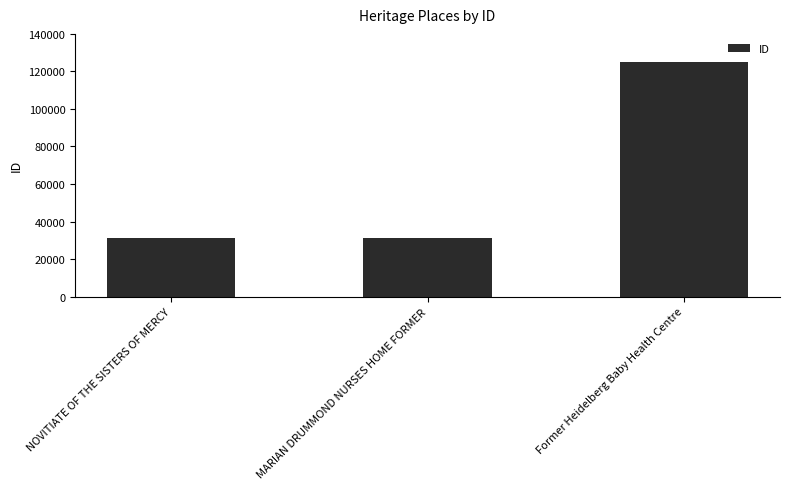

What is the maximum value shown in the chart?

125226